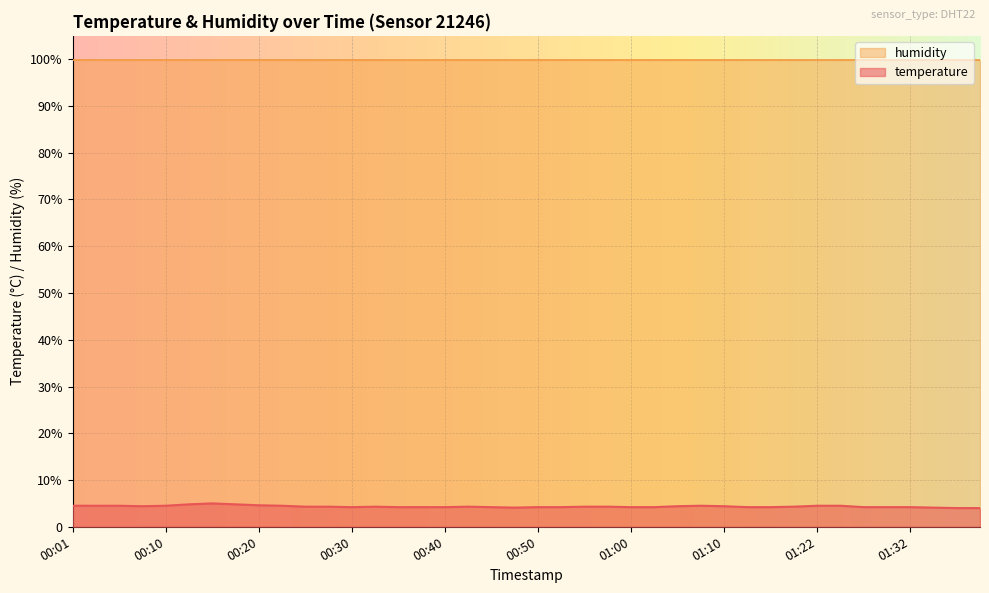

How many data points are above 4?

38